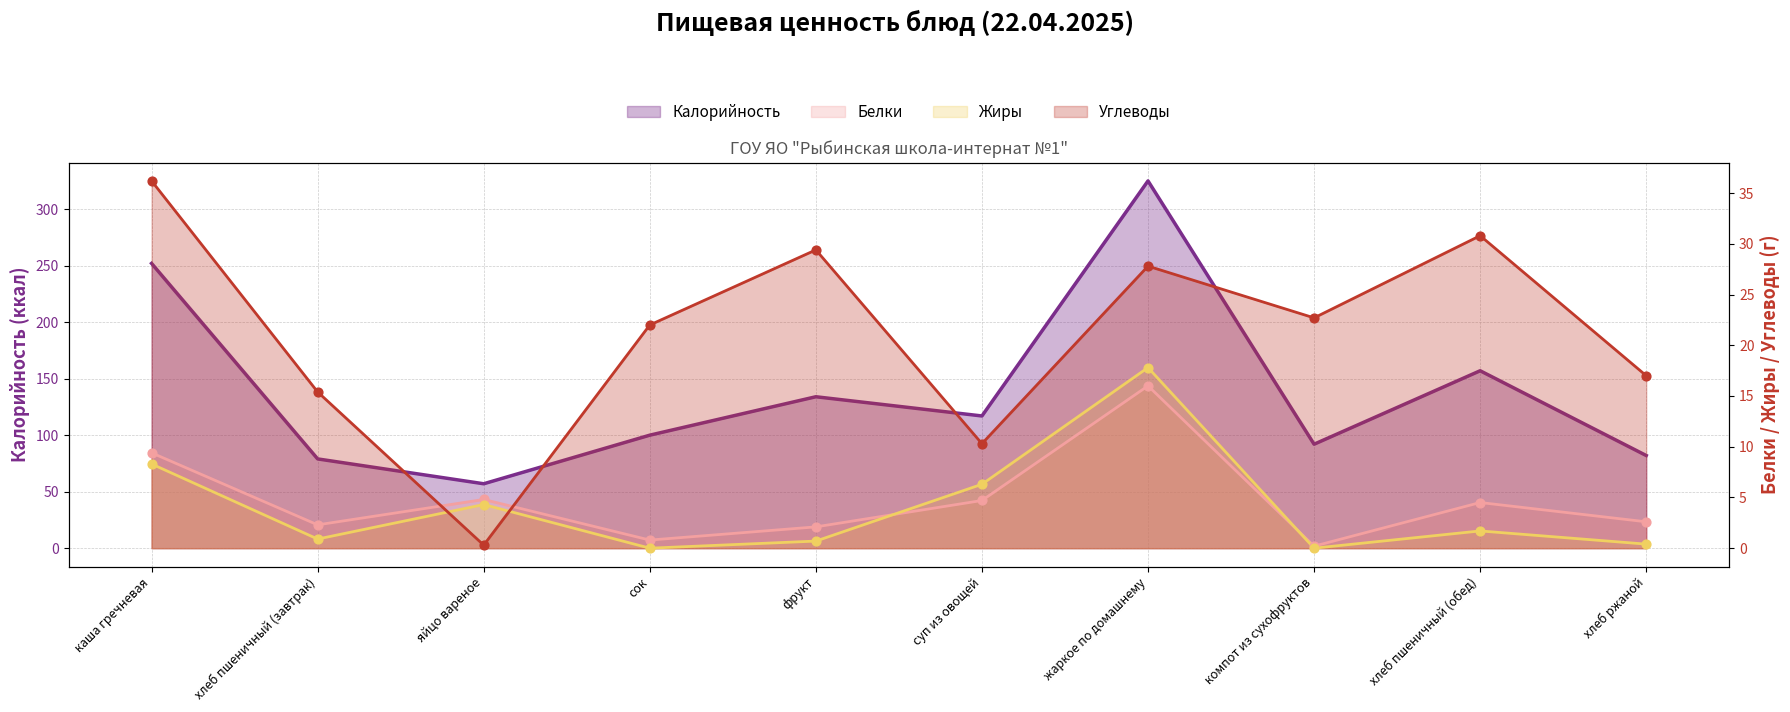

At which category is the sum across all series the highest?

жаркое по домашнему